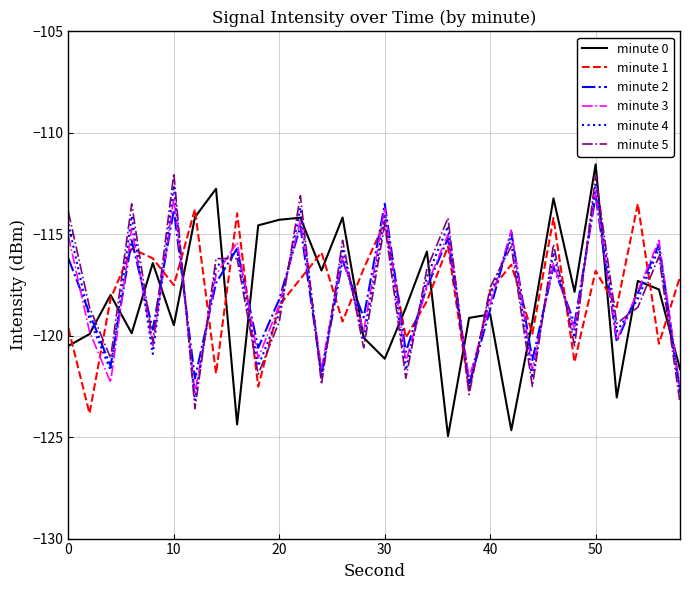

What is the highest value of the minute 2 series?

-113.1